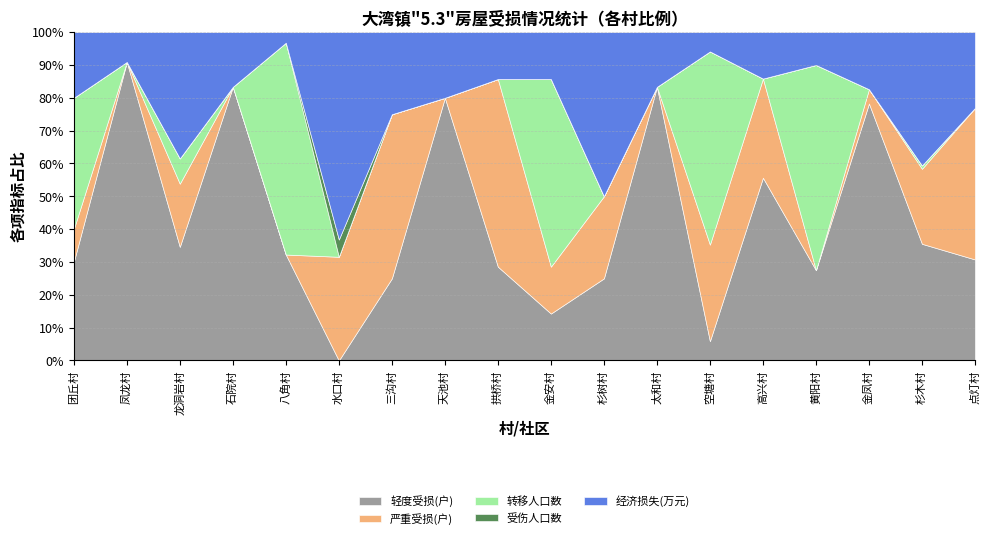

At which label does 受伤人口数 reach its peak?

水口村